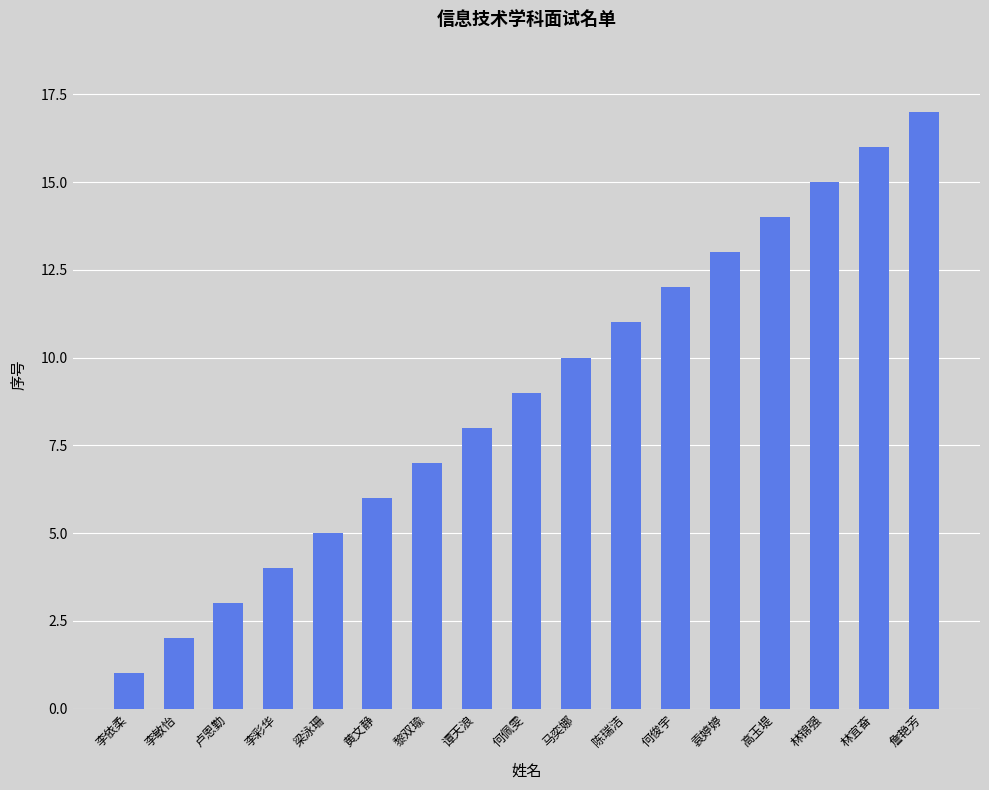

What is the smallest value displayed?

1